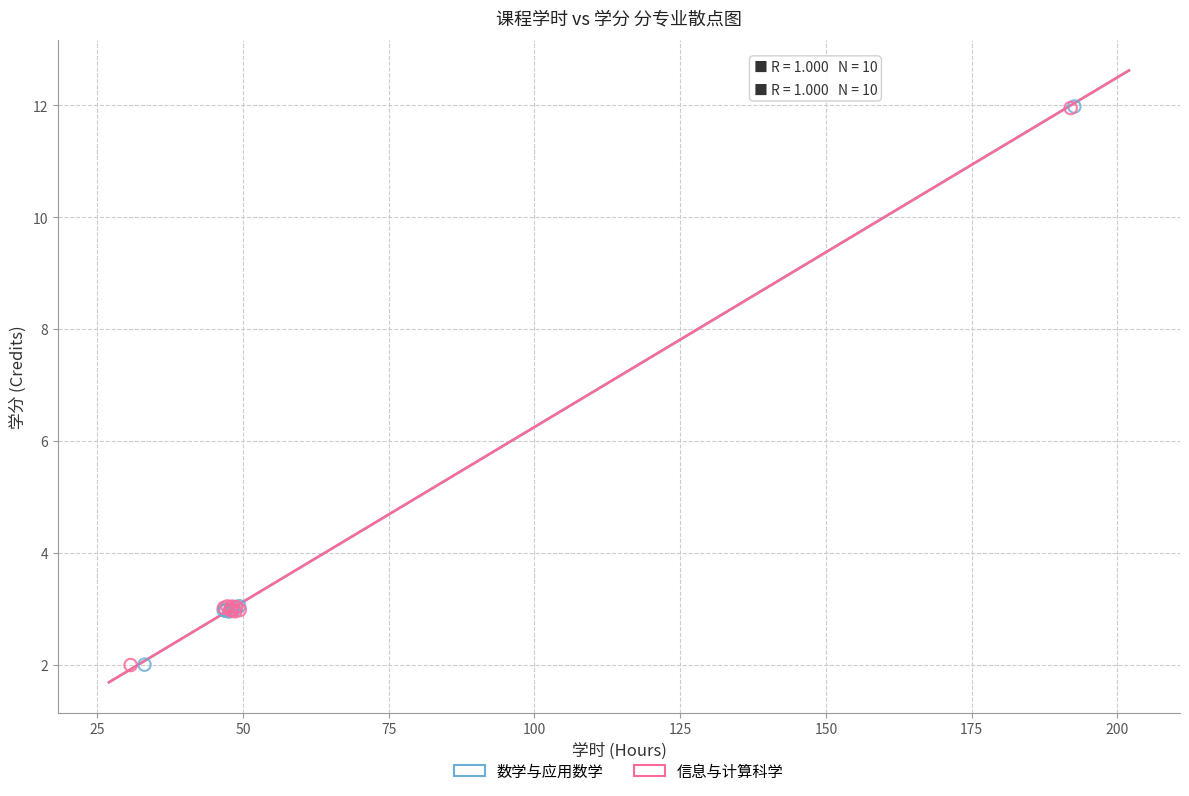

What are all the series names shown in the legend?

数学与应用数学, 信息与计算科学